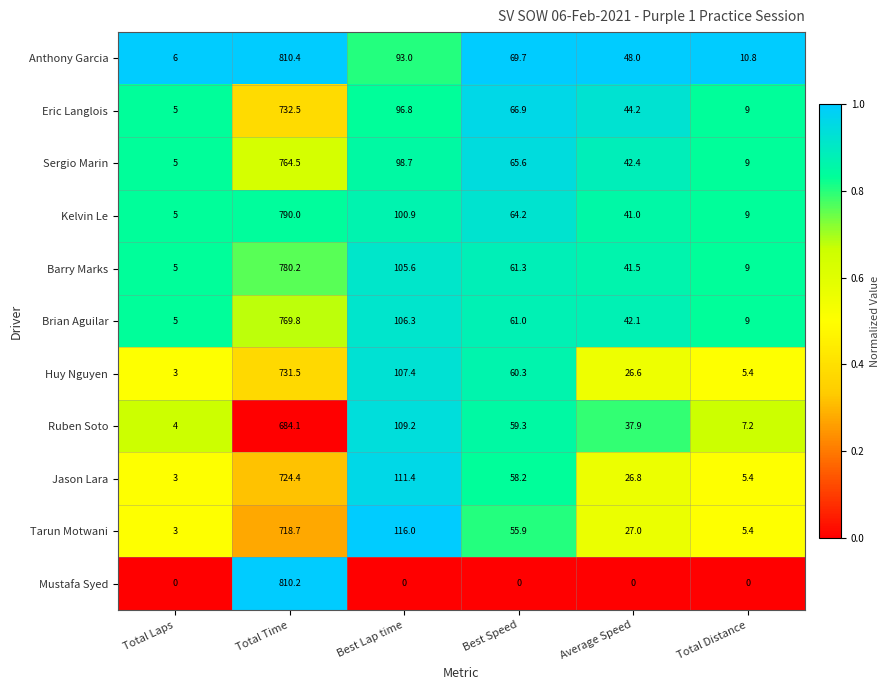

Rank the series by their maximum value, from highest to lowest.

Anthony Garcia, Mustafa Syed, Kelvin Le, Barry Marks, Brian Aguilar, Sergio Marin, Eric Langlois, Huy Nguyen, Jason Lara, Tarun Motwani, Ruben Soto